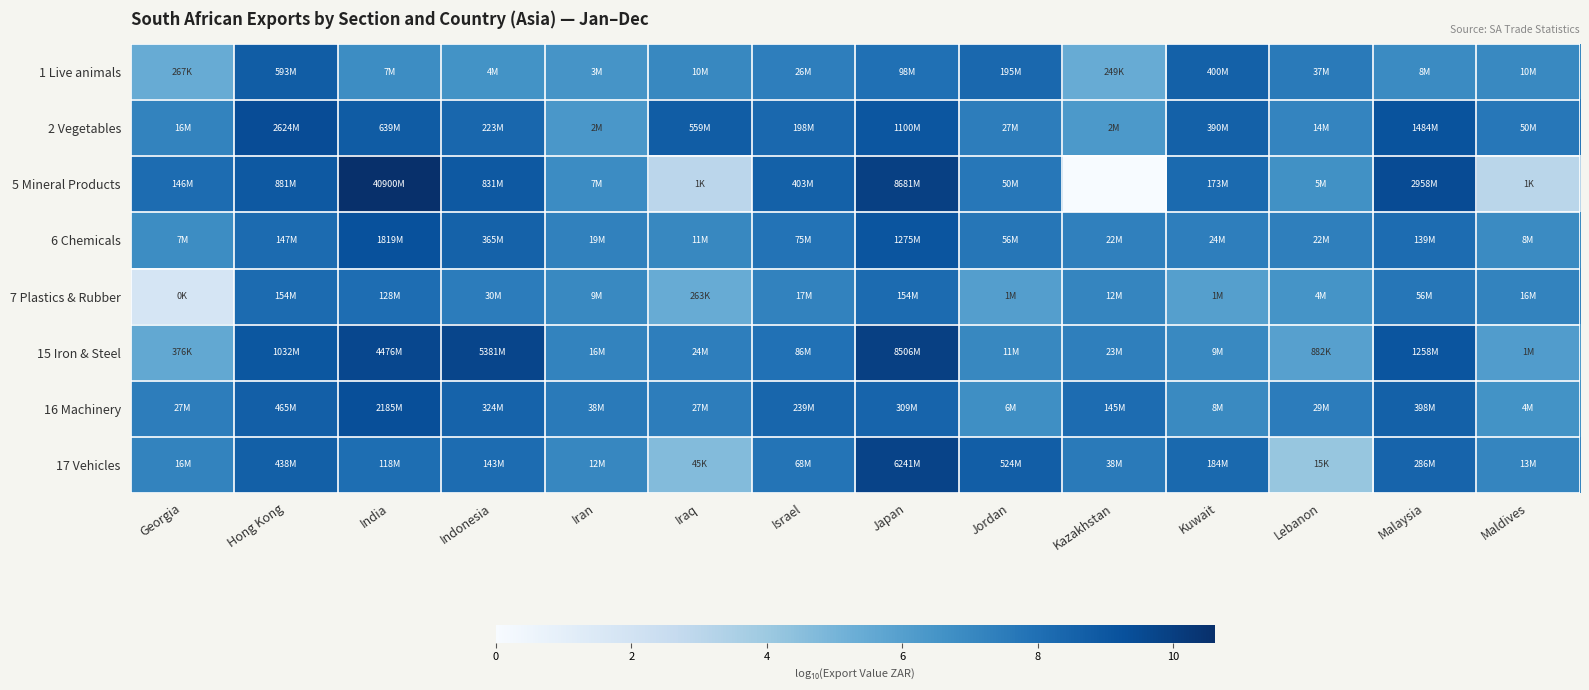

What is the maximum value shown in the chart?

10.6